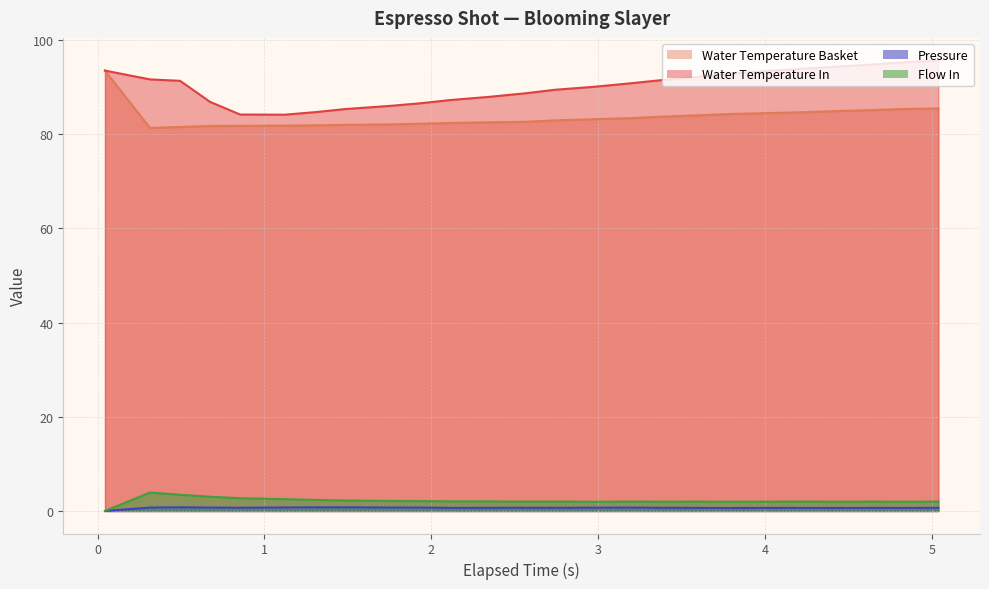

What is the value of the water_temperature_basket point at the 25th from the left?

85.5